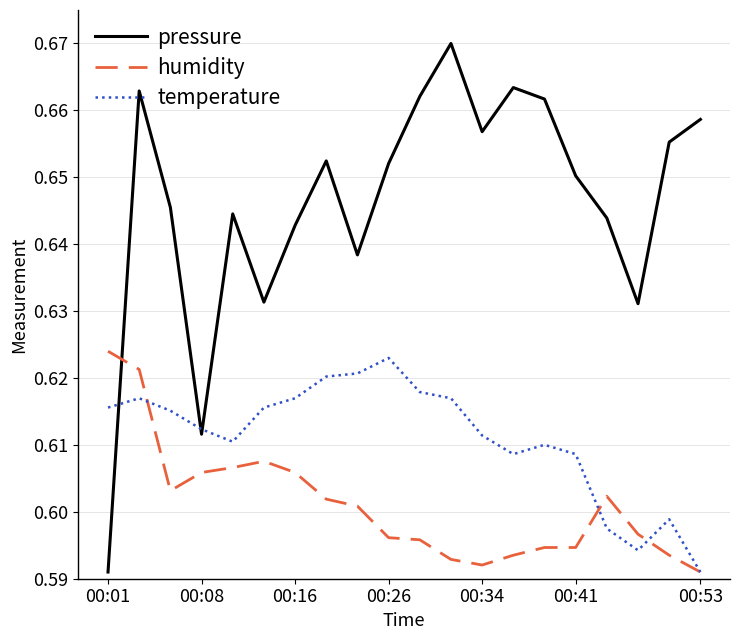

Rank the series by their average value, from lowest to highest.

humidity, temperature, pressure